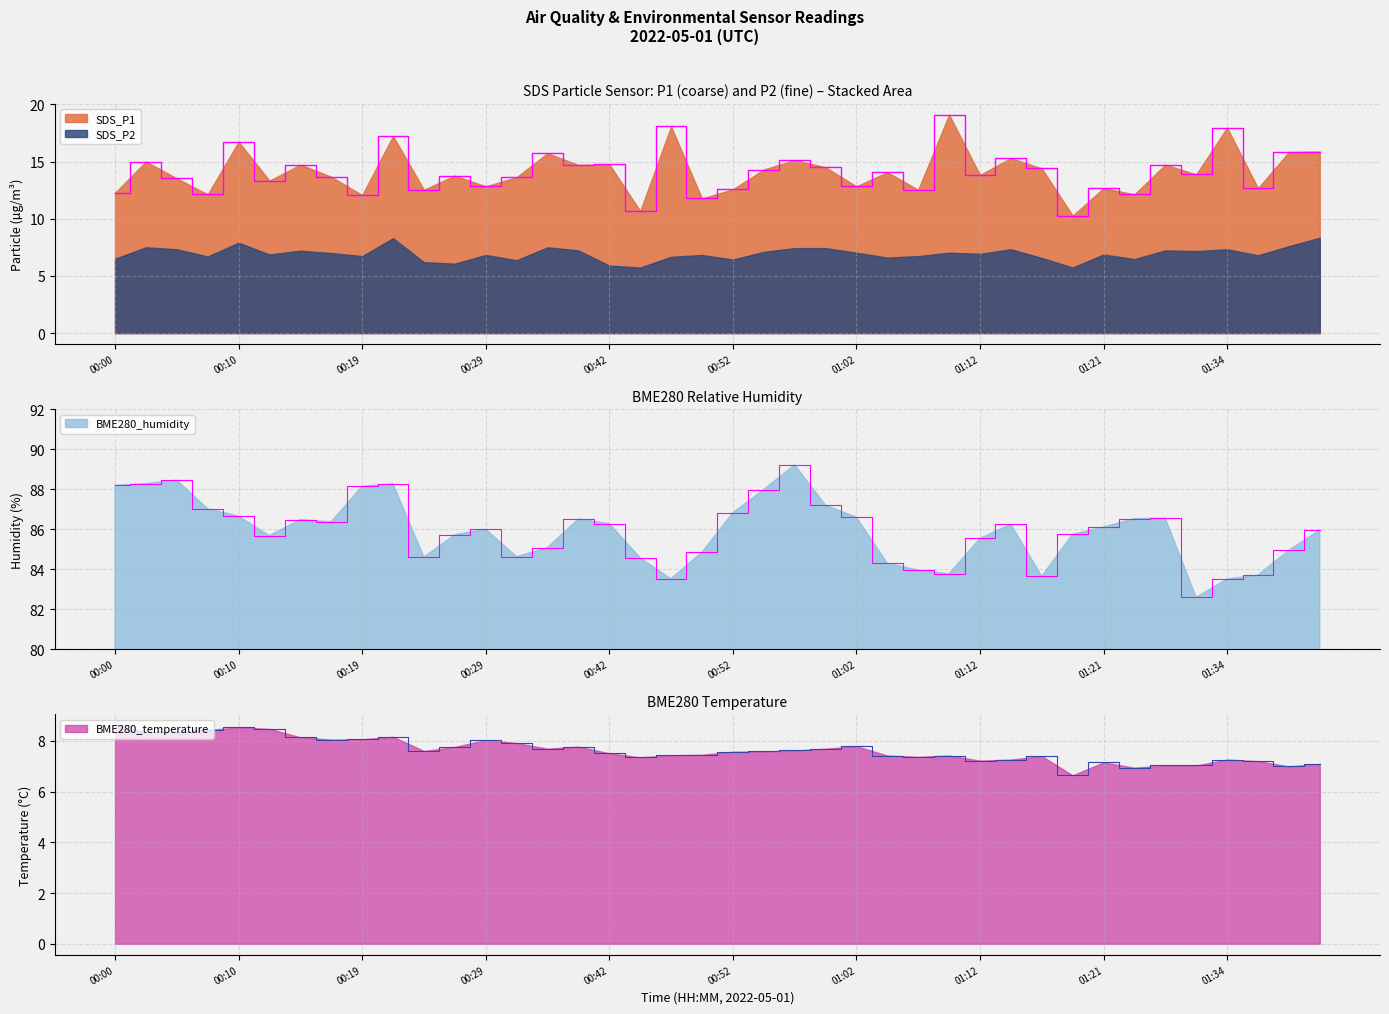

What is the value of the SDS_P1 point at the 1st from the left?

12.3